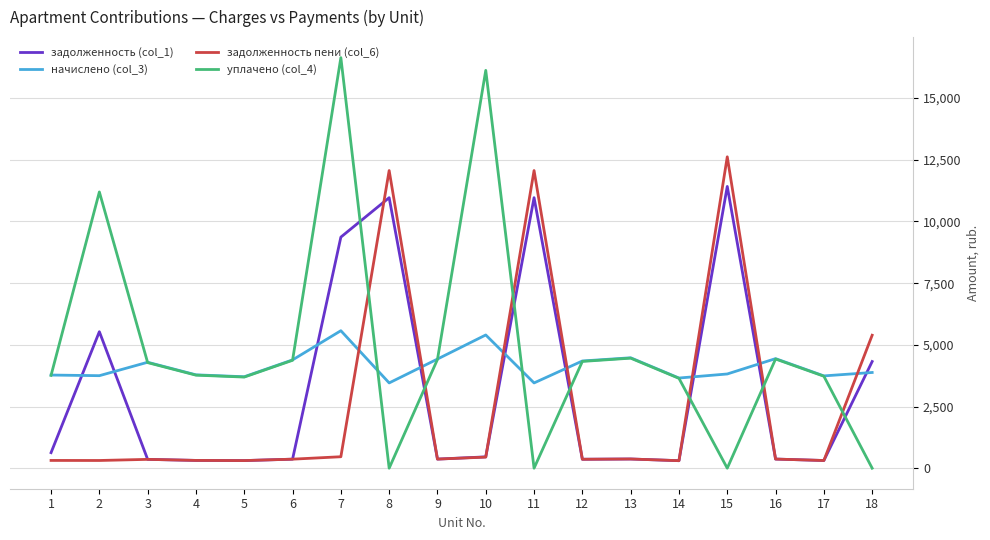

Which category has the highest value in the задолженность (col_1) series?

15